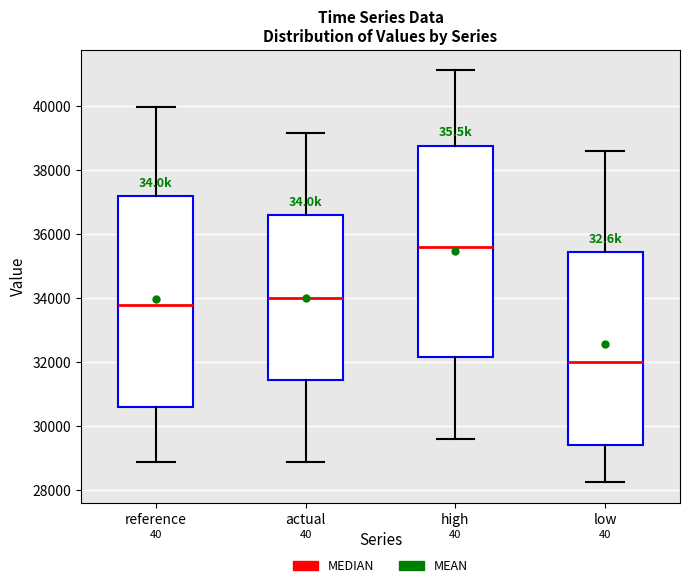

Which box has the highest median line?

high